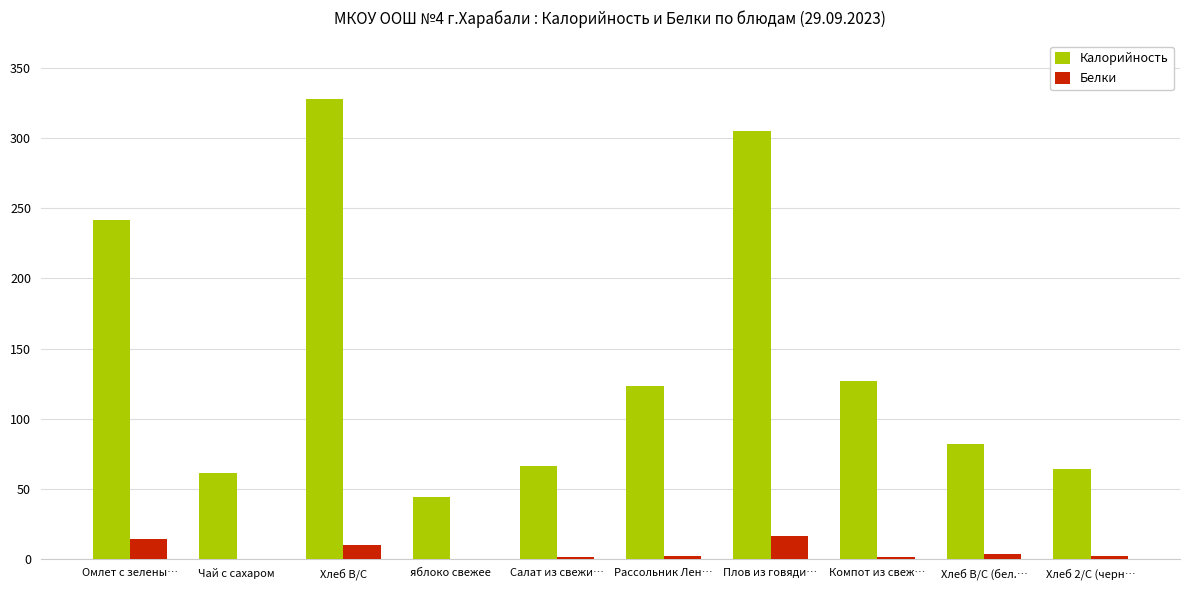

Where does the Белки series first go above 2?

Омлет с зелены…